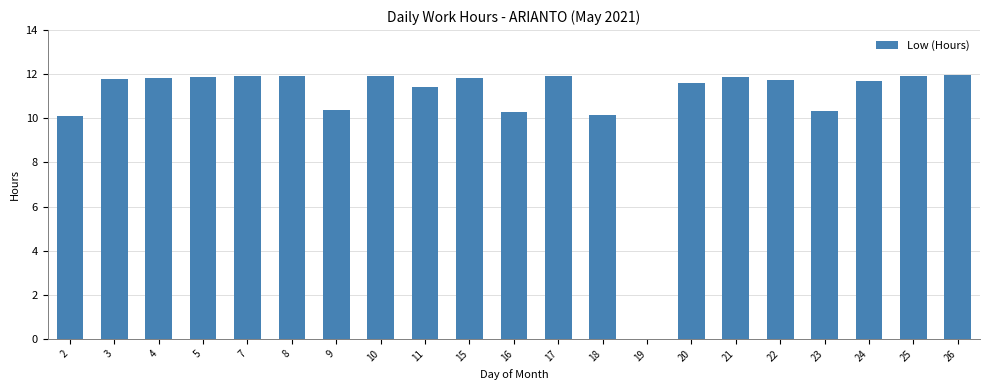

True or false: the data shows 5.0 at 18.

False